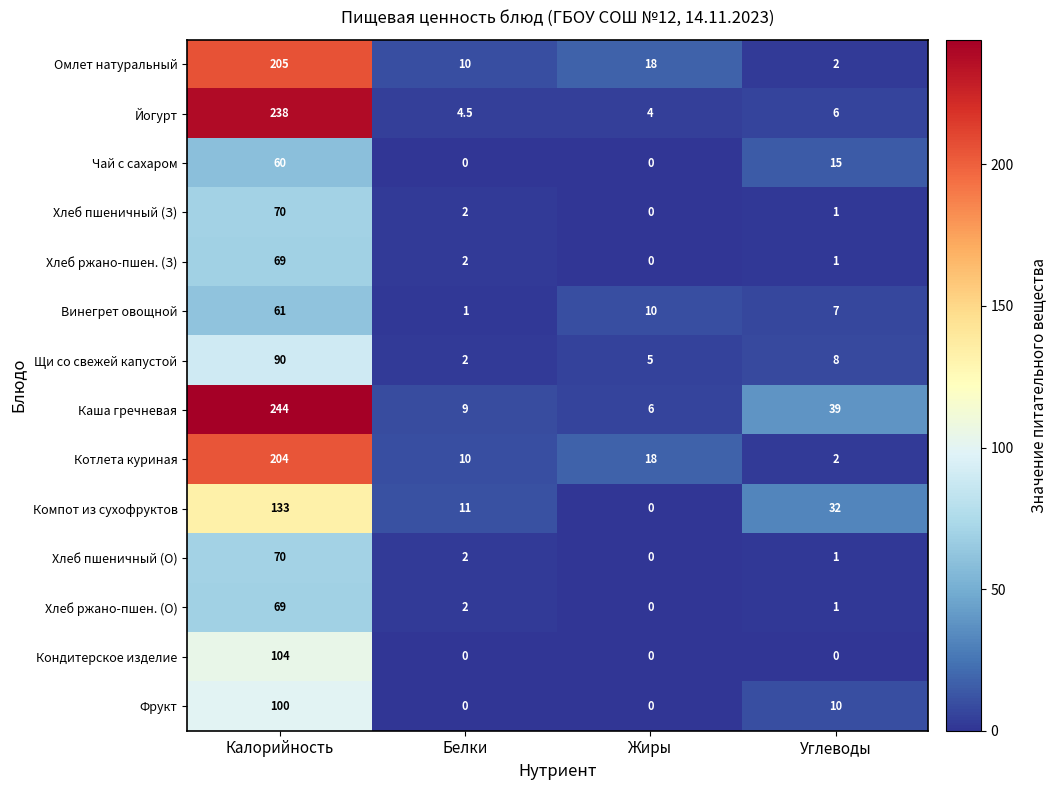

What is the difference between the highest and lowest values at Белки?

11.0